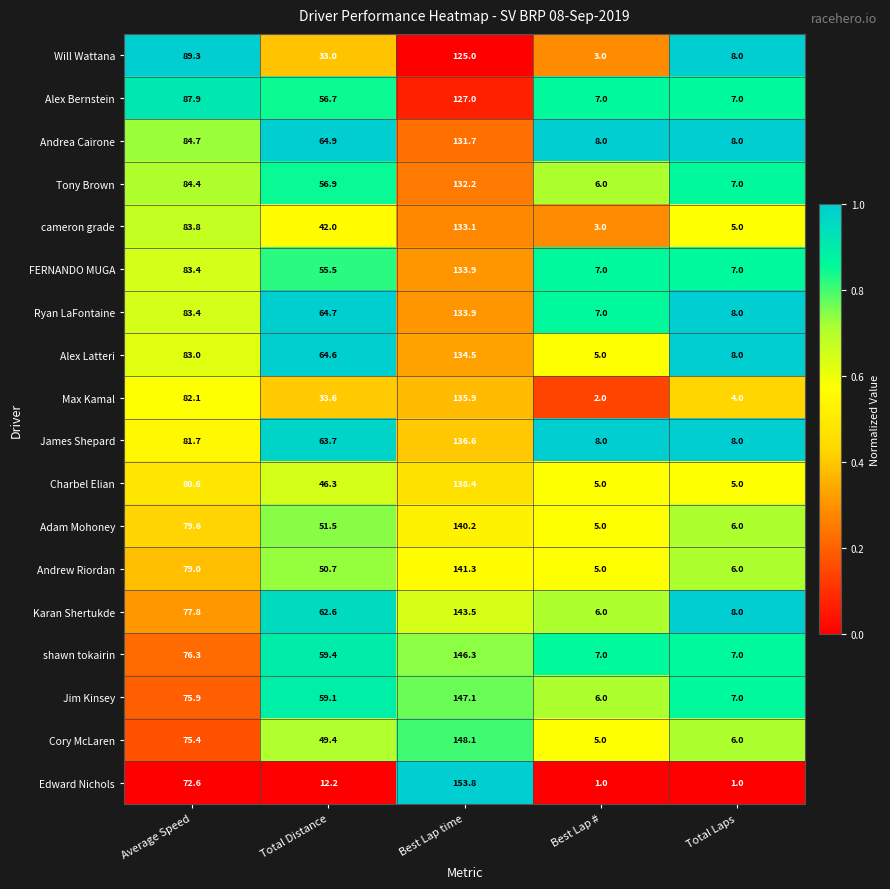

What is the spread (max minus min) of values at Best Lap #?

7.0